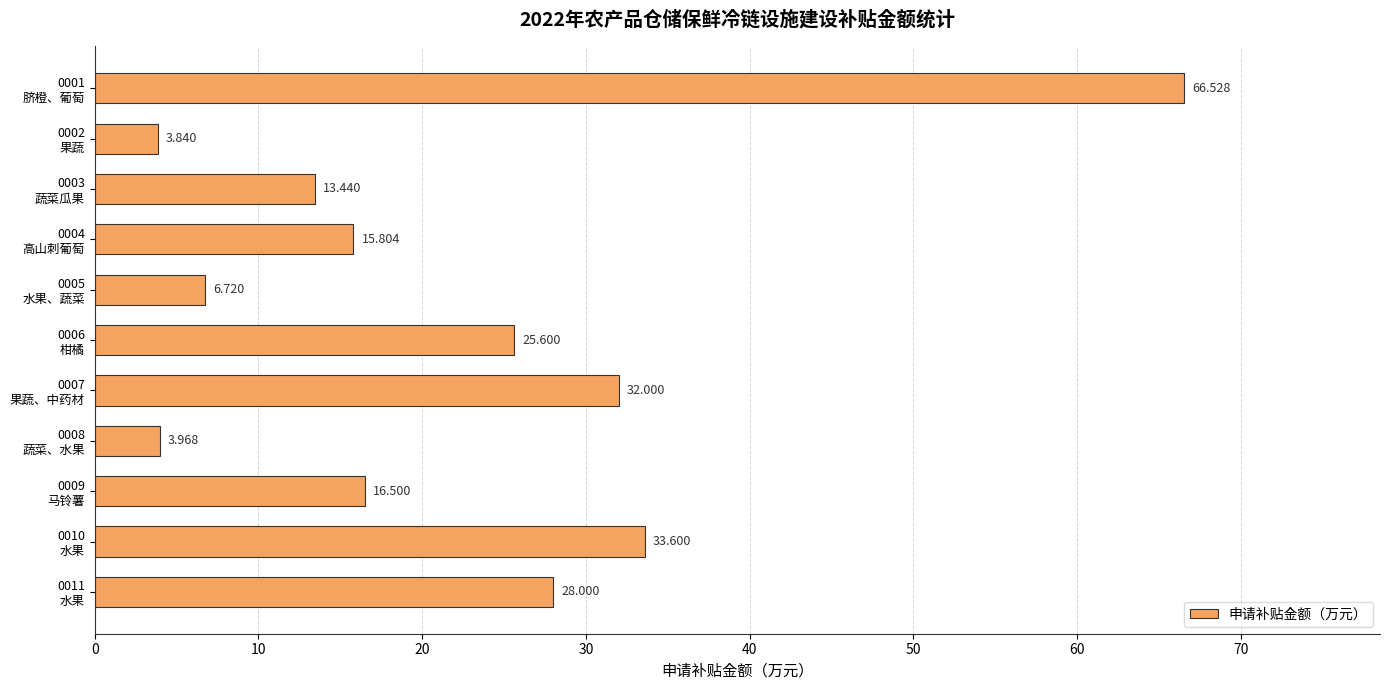

Are the bars horizontal?

Yes